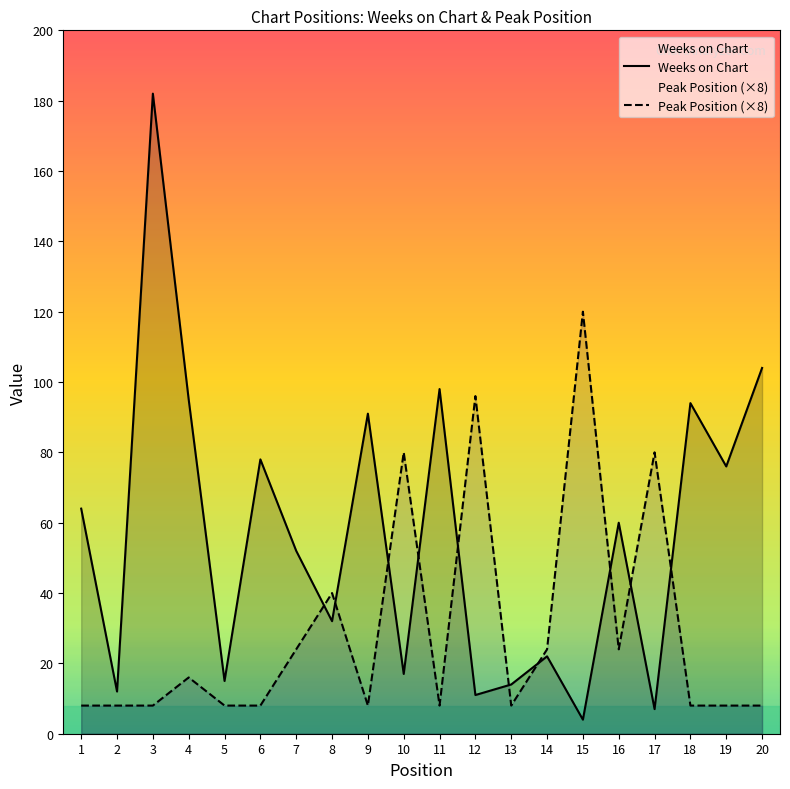

Which series ends up on top after the final intersection of Peak Position (×8) and Weeks on Chart?

Weeks on Chart